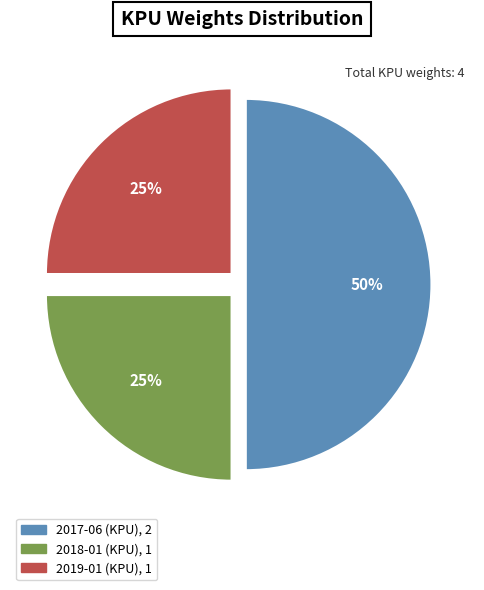

To the nearest percent, what is the difference between the largest and smallest slice percentages?

25%